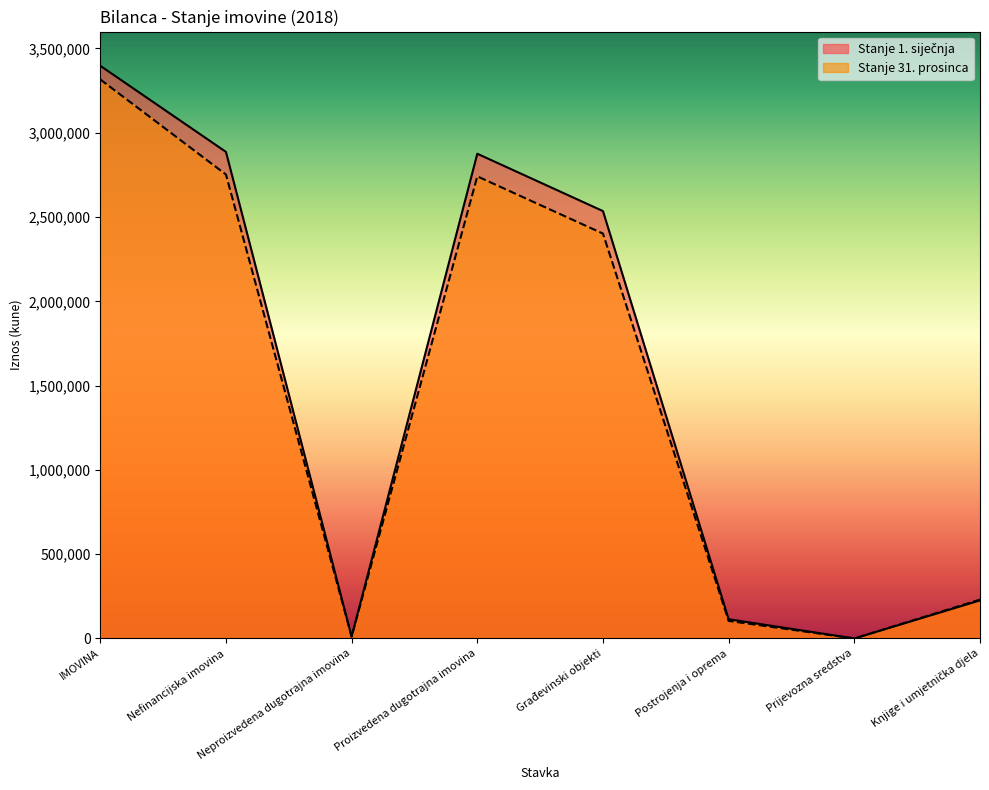

What is the label of the 3rd point from the right?

Postrojenja i oprema